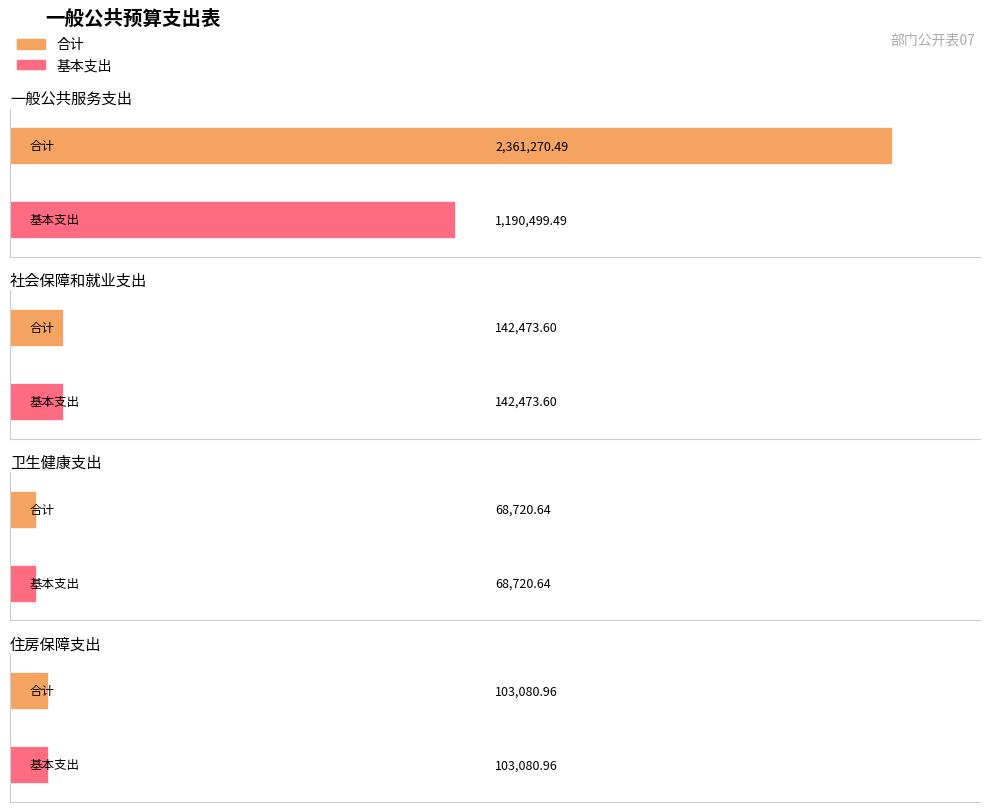

How many data points in 基本支出 are above 142473?

2